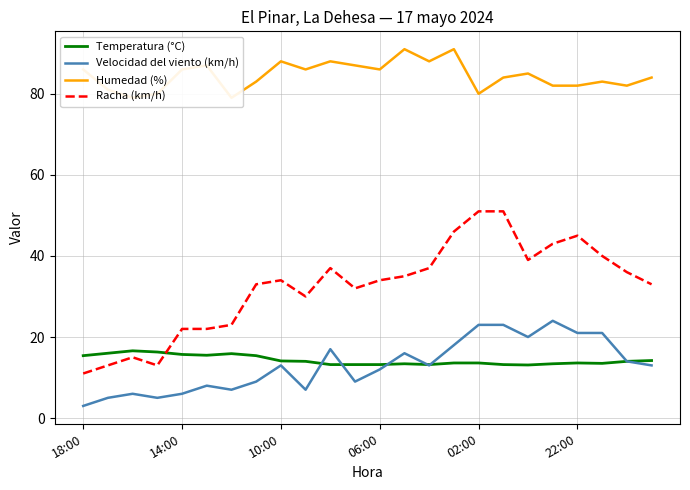

True or false: Temperatura (°C) has a value of 22.0 at 10:00.

False